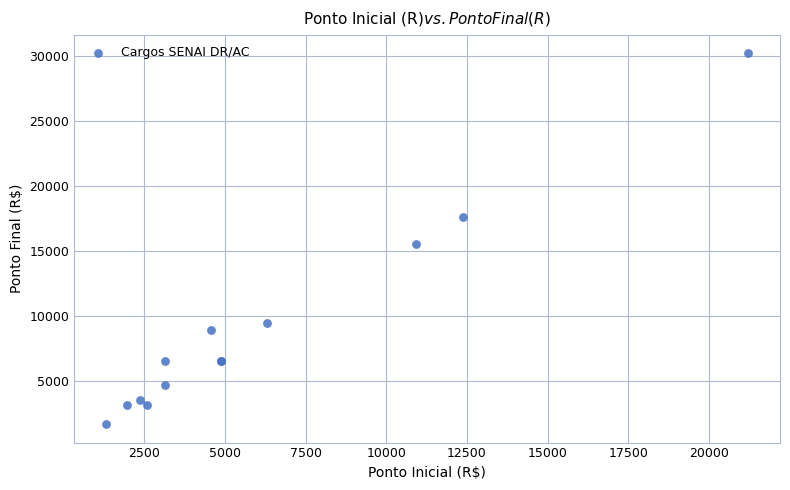

What Y value in the scatter plot is closest to 15985?

15556